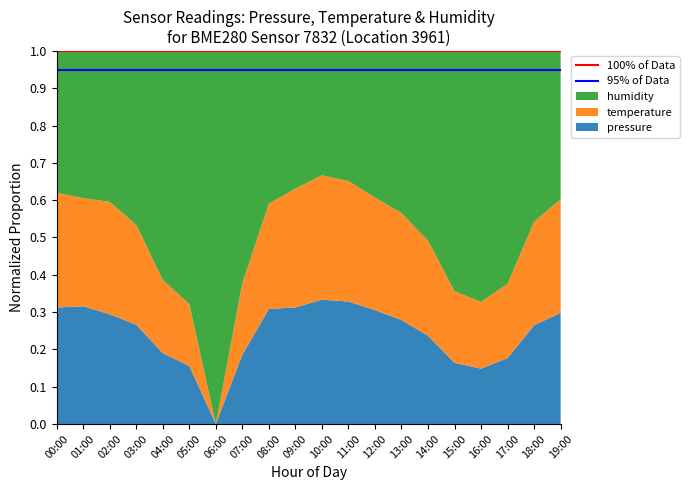

What is the total value across all series at 15:00?

1.0